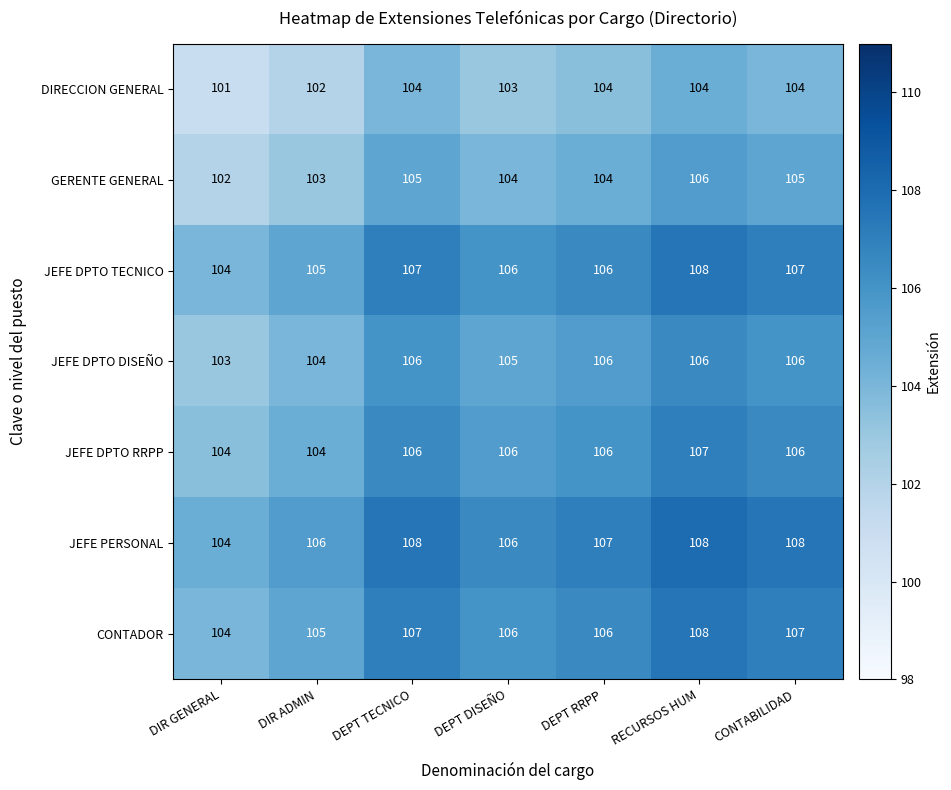

What is the maximum value shown in the chart?

108